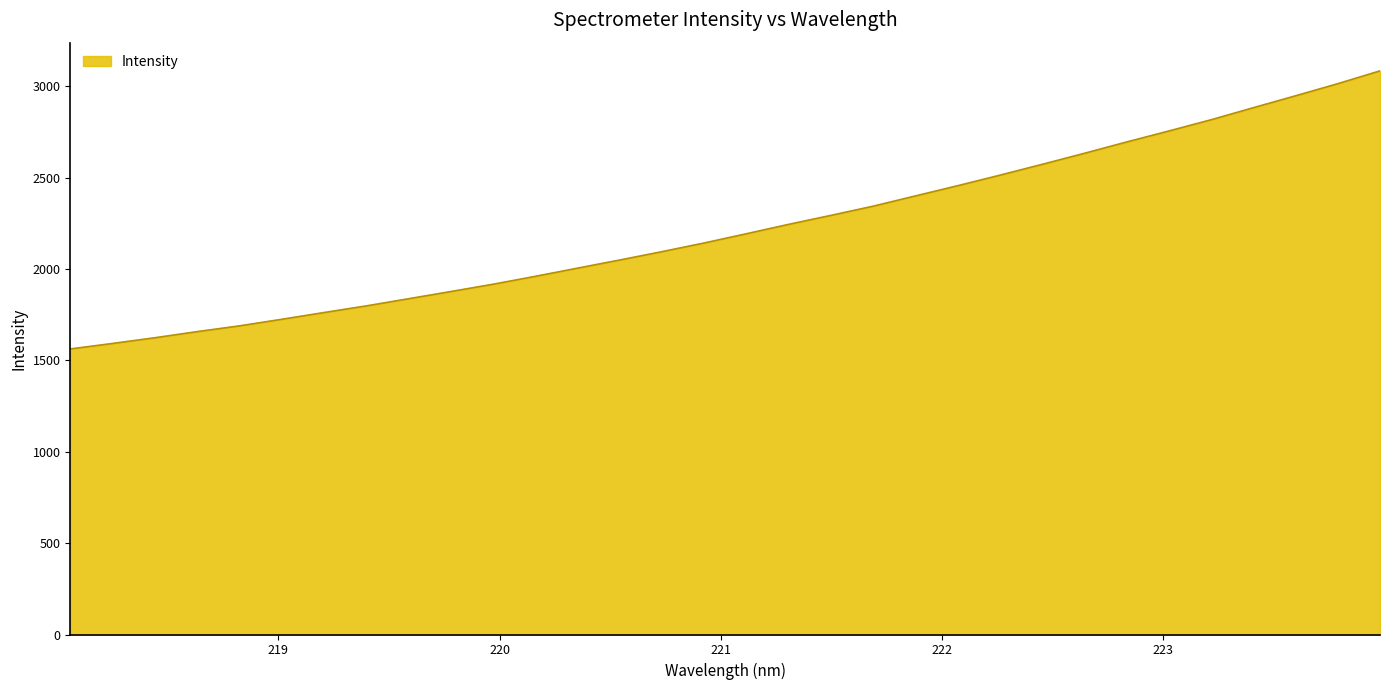

What is the smallest value displayed?

1562.8